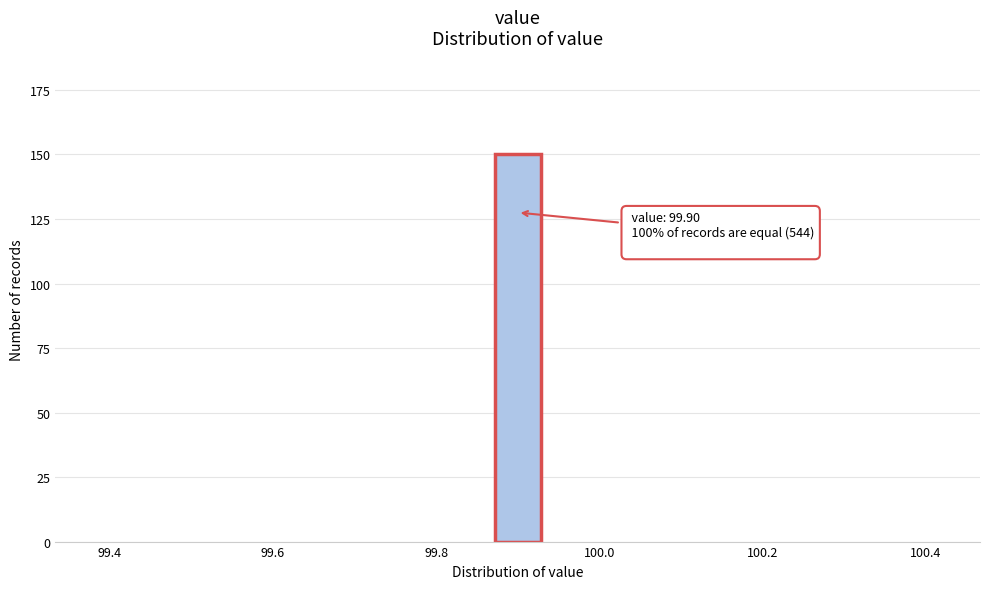

Read against the x-axis, roughly where is the centre of the tallest bar?

99.90